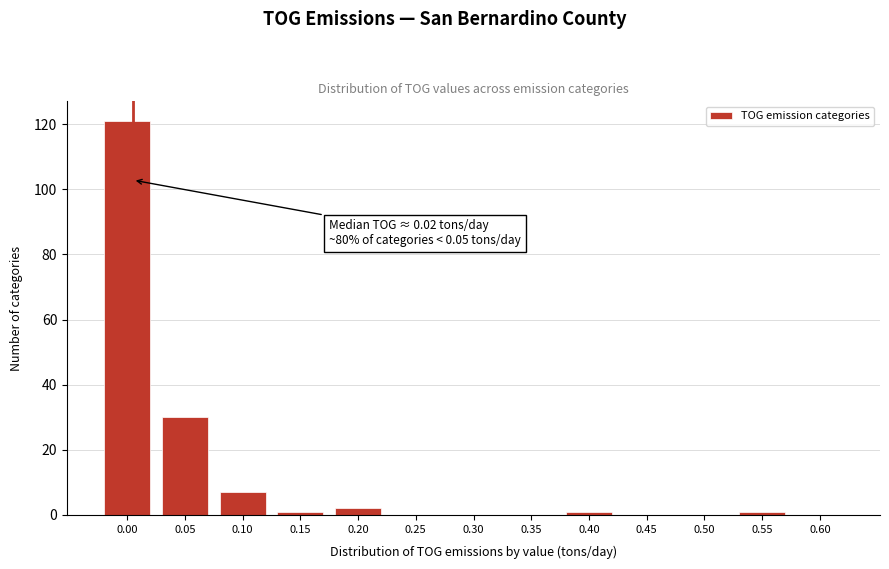

Reading right to left, extract all data points from this chart.

0.60=0	0.55=1	0.50=0	0.45=0	0.40=1	0.35=0	0.30=0	0.25=0	0.20=2	0.15=1	0.10=7	0.05=30	0.00=121